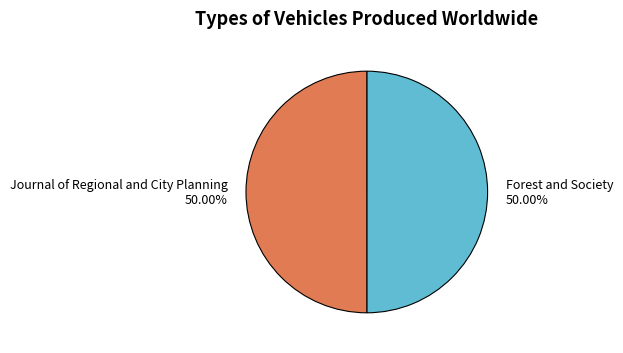

Is the sum of Forest and Society and Journal of Regional and City Planning greater than half?

Yes